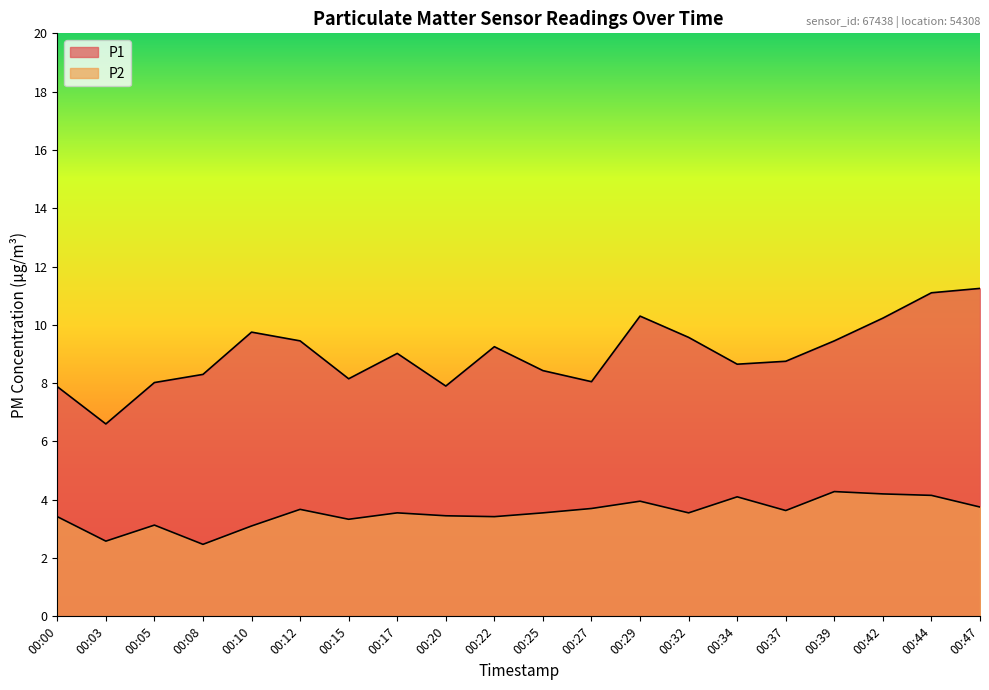

Where is P2 nearest to the value 3?

00:10